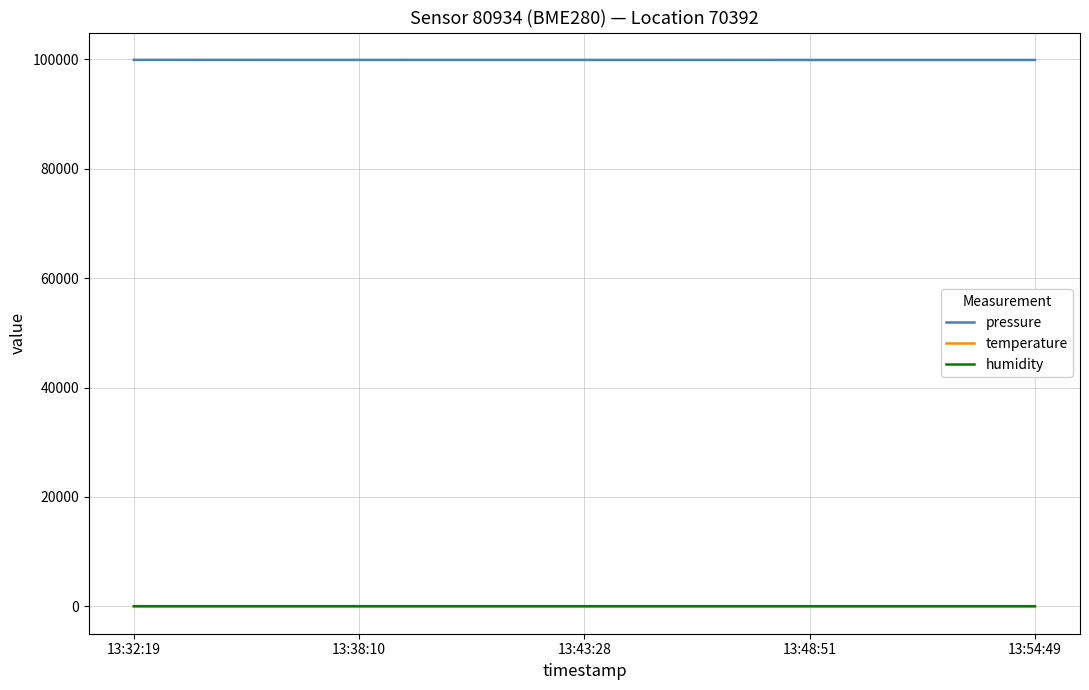

The value of pressure at 13:32:19 is 99852.5. True or false?

True